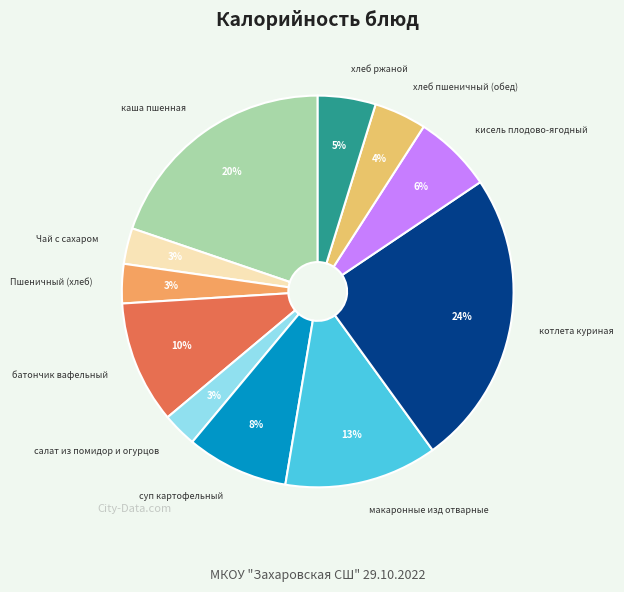

Between макаронные изд отварные and батончик вафельный, which is larger?

макаронные изд отварные